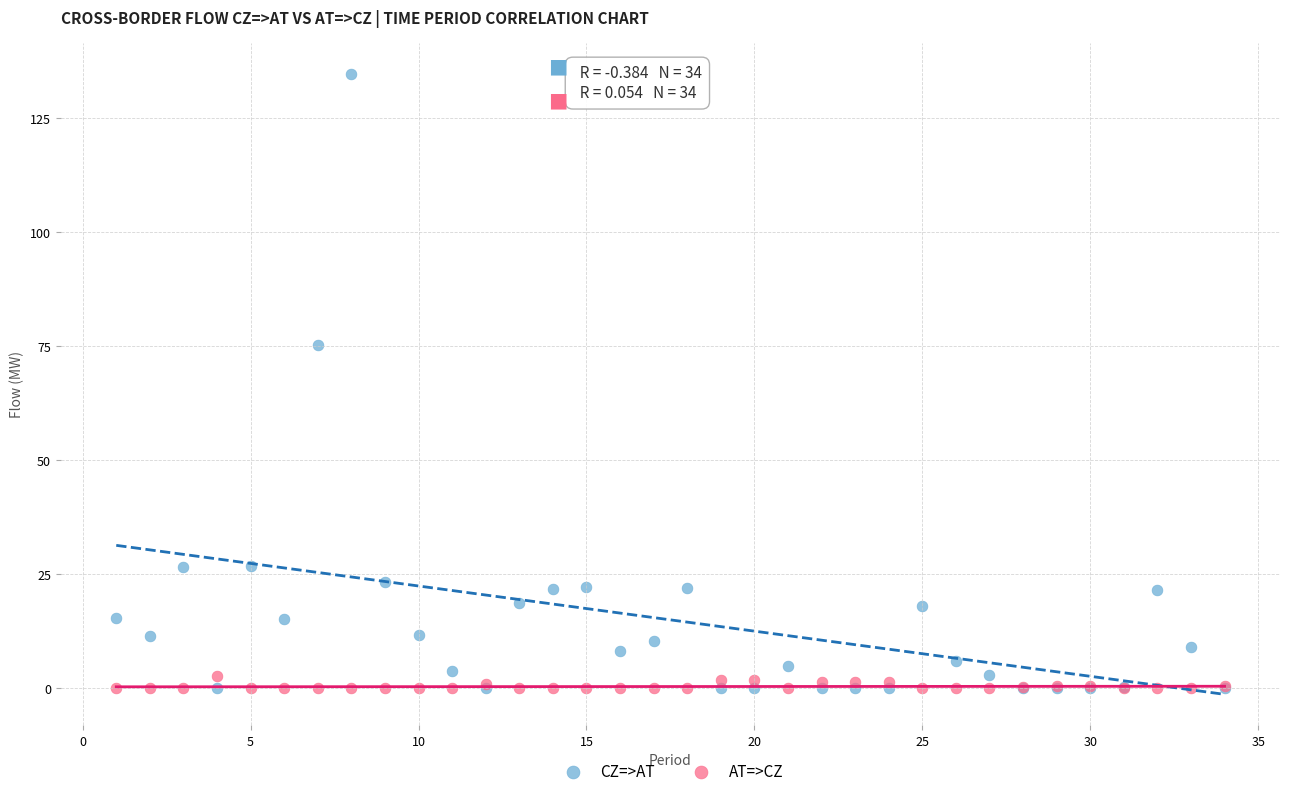

What is the X range (max minus min) for the scatter plot?

33.0